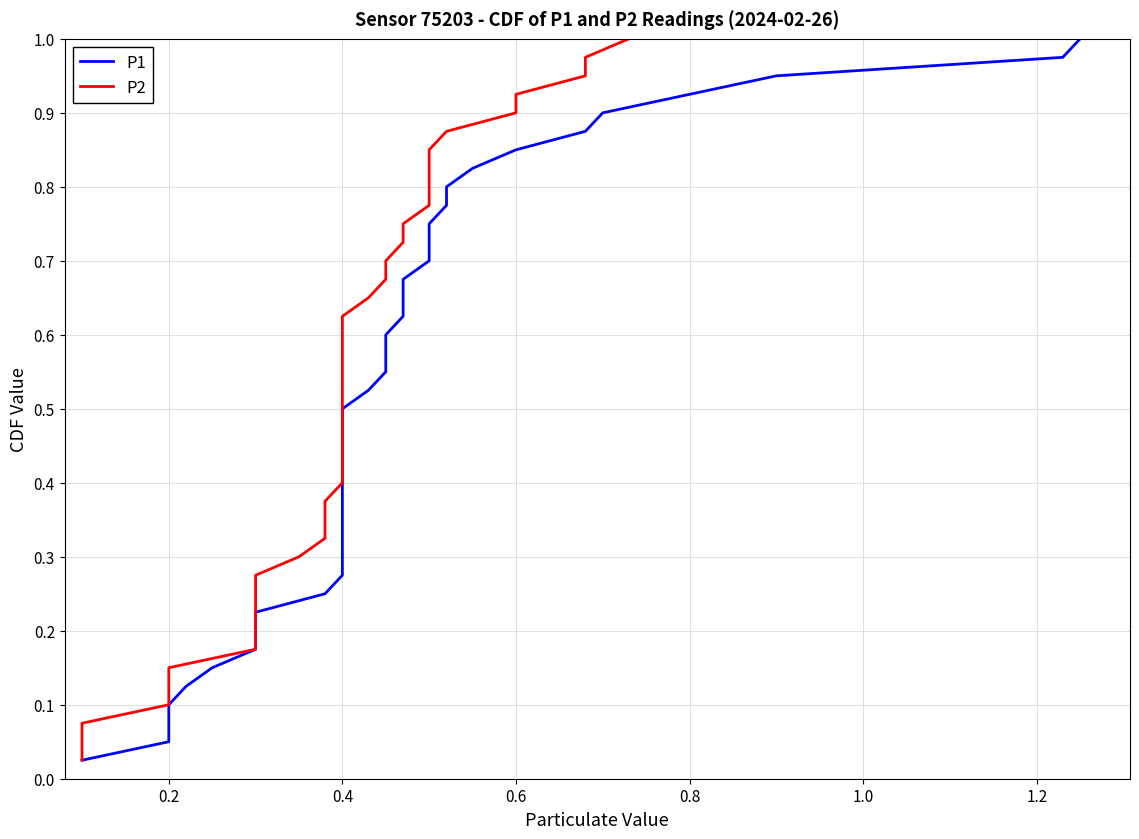

The value of P1 at 31 is 1.3. True or false?

False